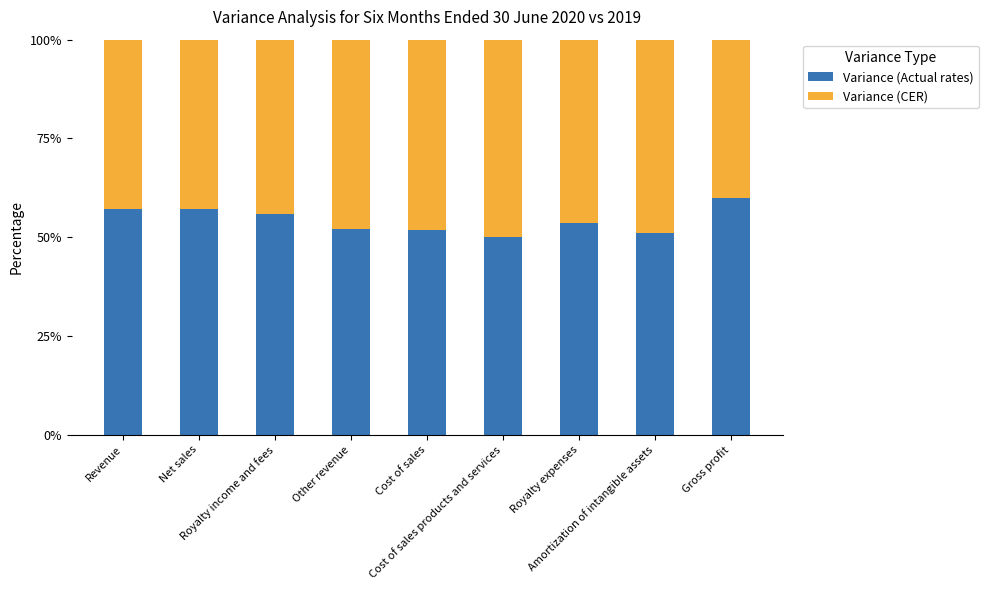

What is the highest value of the Variance (Actual rates) series?

60.0